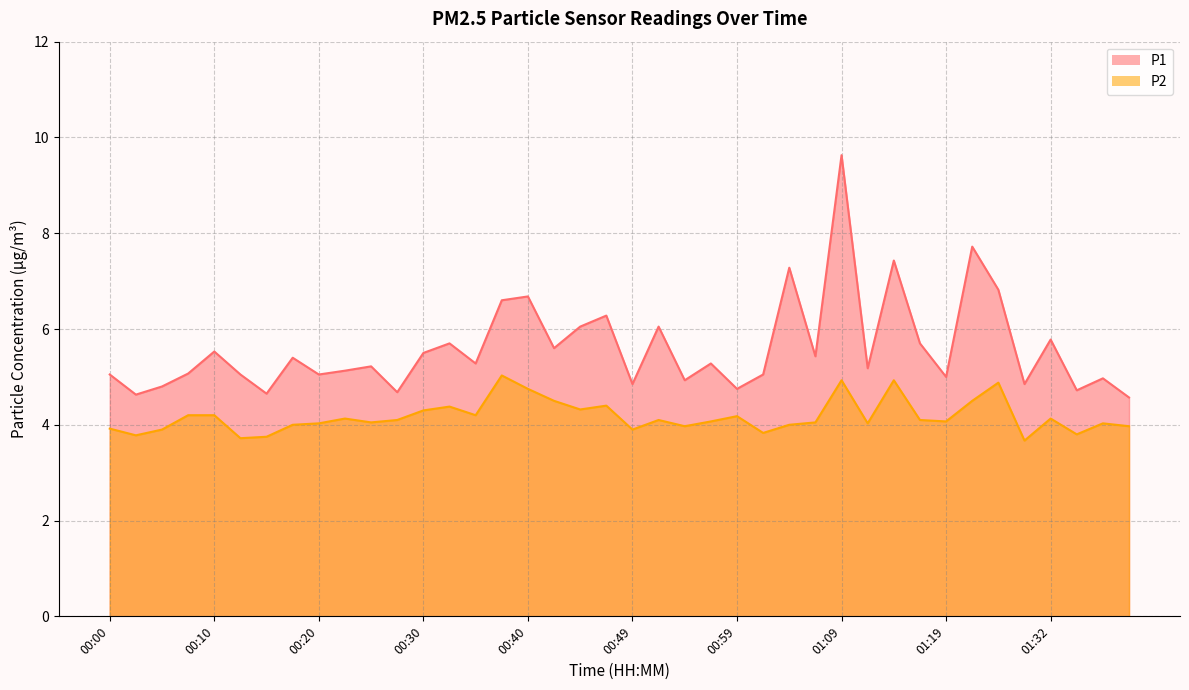

What is the maximum value shown in the chart?

9.6